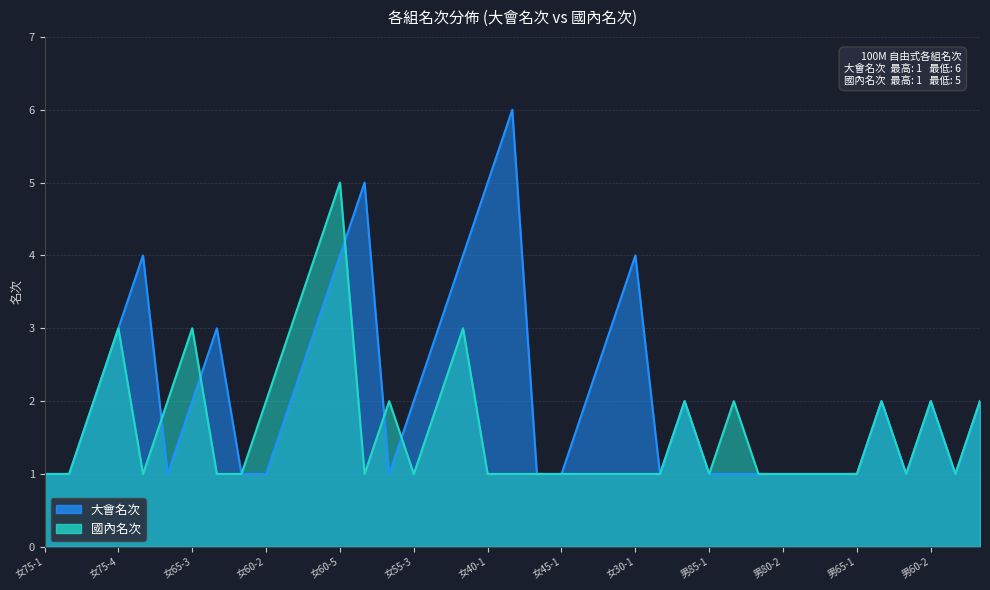

What is the difference between the maximum and second lowest values in the 國內名次 series?

4